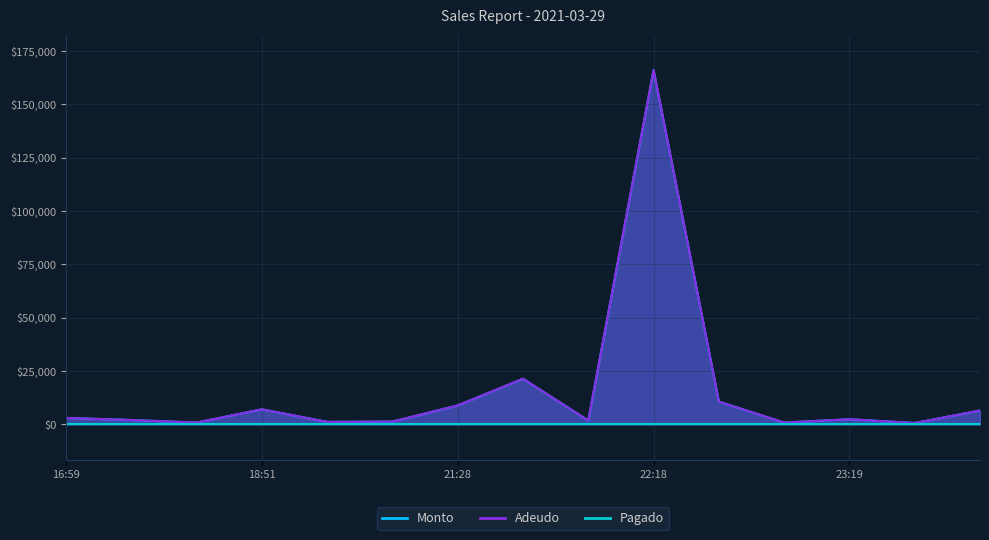

Does the chart display data point markers on the line(s)?

No